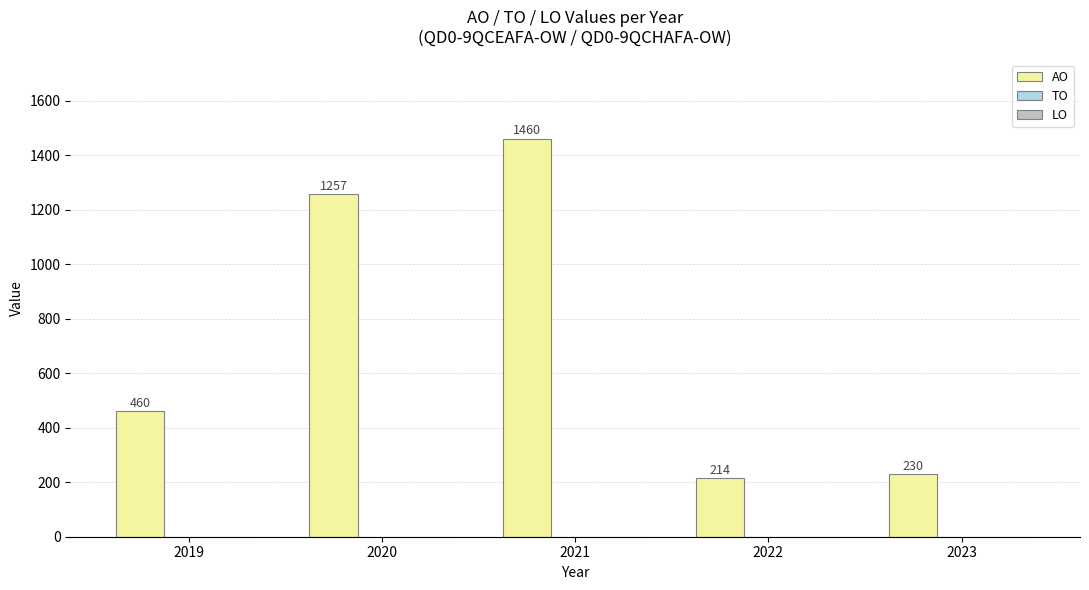

Reading left to right, transcribe all the data shown in this chart.

2019=460	2020=1257	2021=1460	2022=214	2023=230